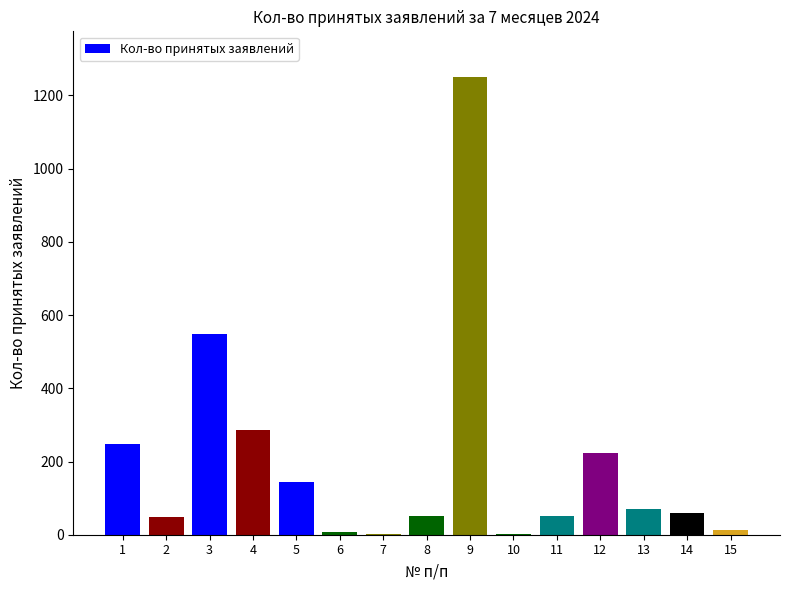

The value at 1 is 369. True or false?

False